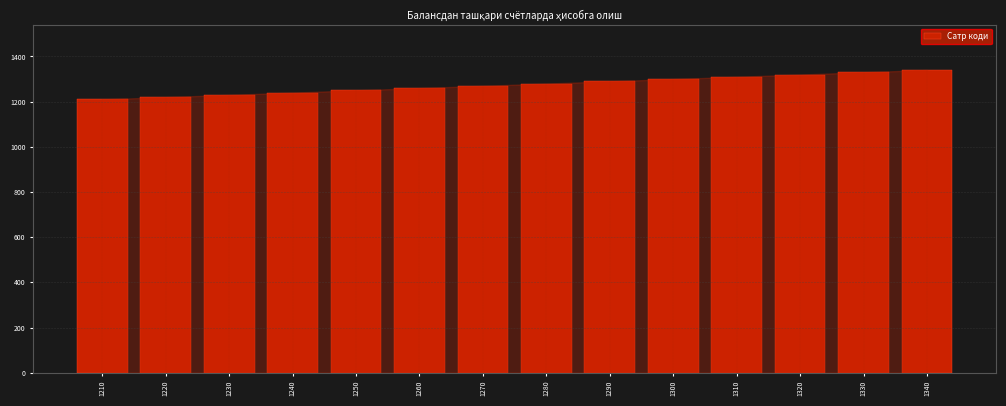

Reading left to right, what are all the values shown in this chart?

1210=1210	1220=1220	1230=1230	1240=1240	1250=1250	1260=1260	1270=1270	1280=1280	1290=1290	1300=1300	1310=1310	1320=1320	1330=1330	1340=1340